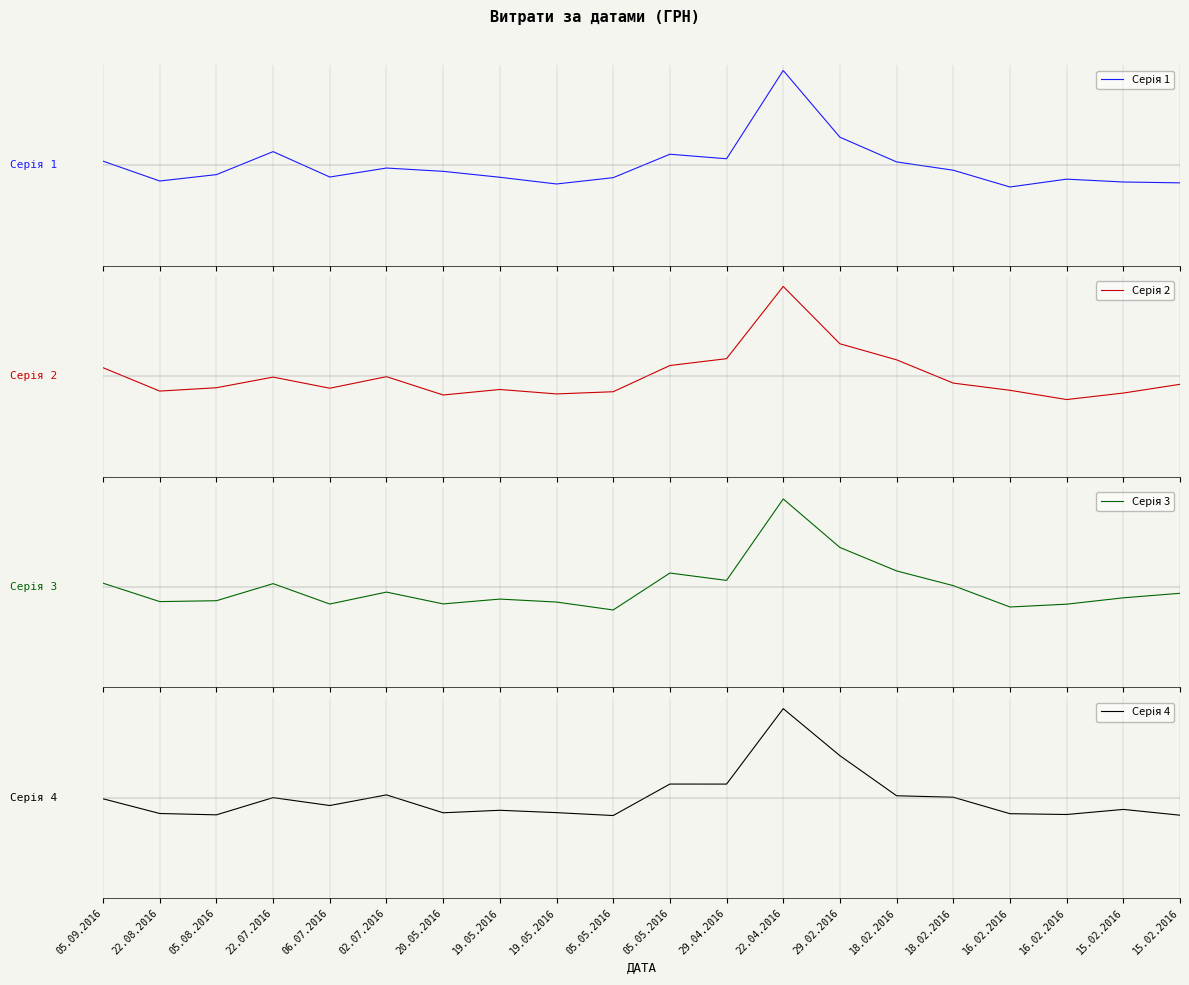

Between 16.02.2016 and 22.07.2016, which is larger?

22.07.2016